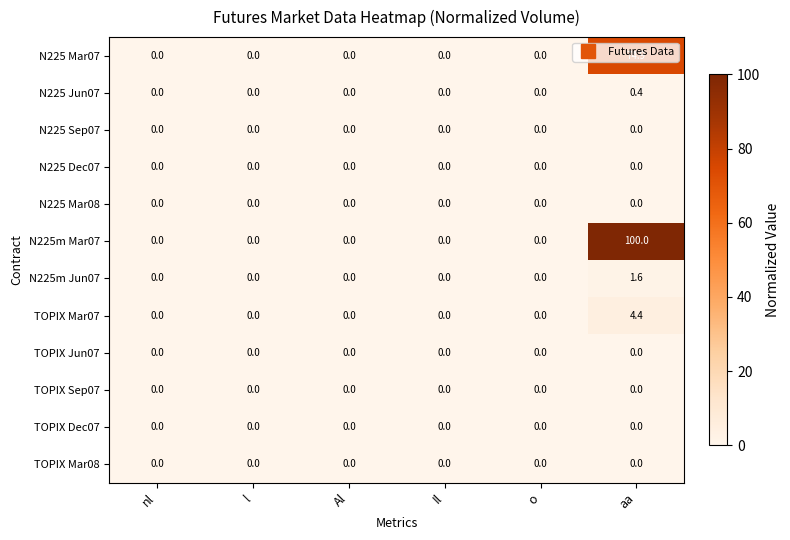

What value does the N225 Jun07 series have at aa?

0.4